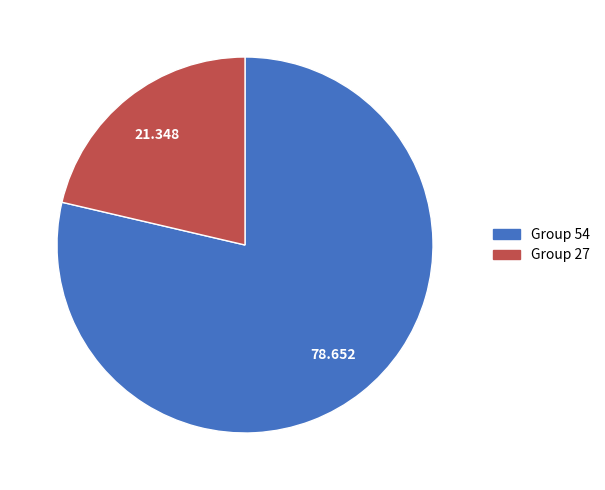

Is there a majority slice in this chart?

Yes